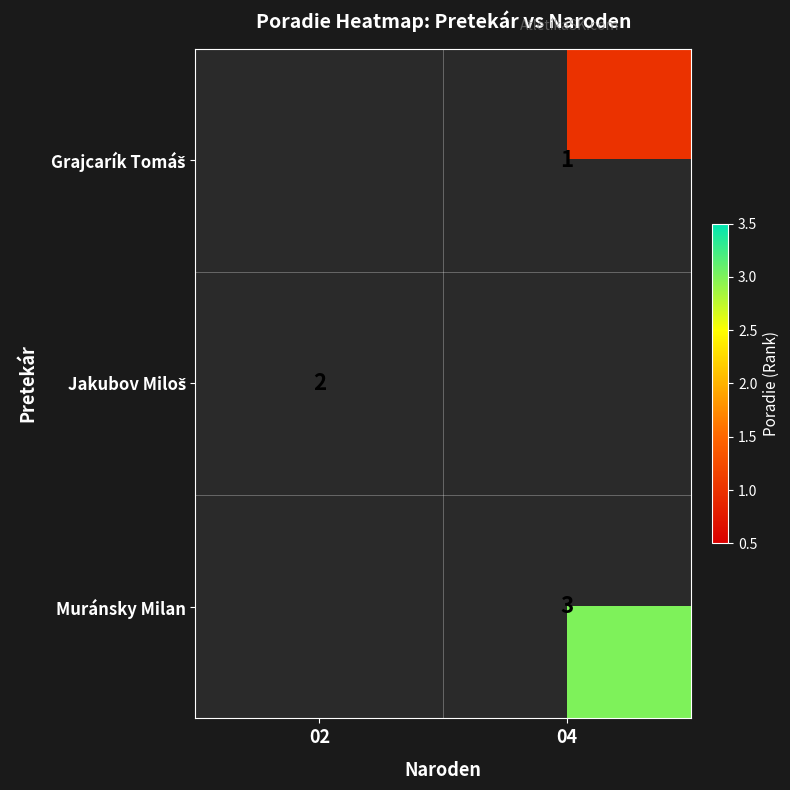

True or false: Muránsky Milan has a value of 3 at 04.

True